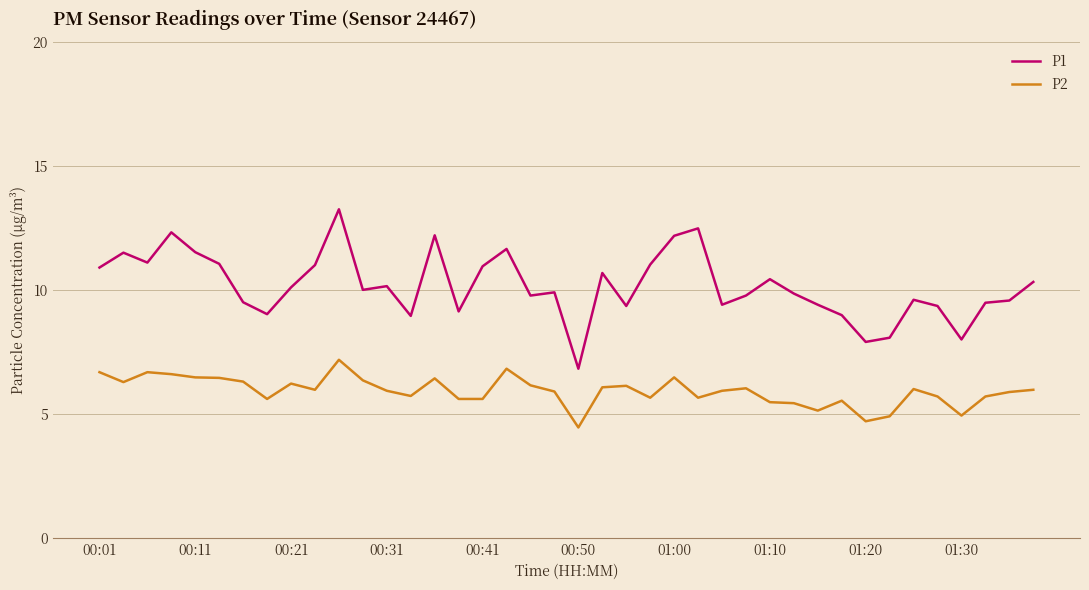

Which series has the largest range (max minus min)?

P1